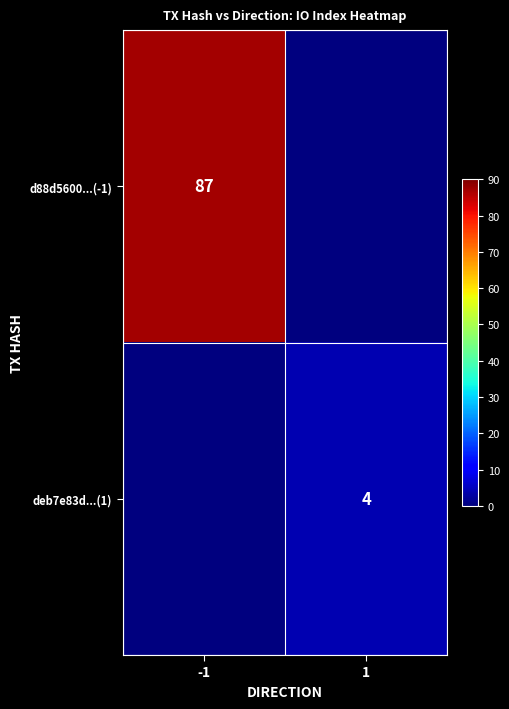

Is it true that d88d5600...(-1) equals 87 at -1?

True